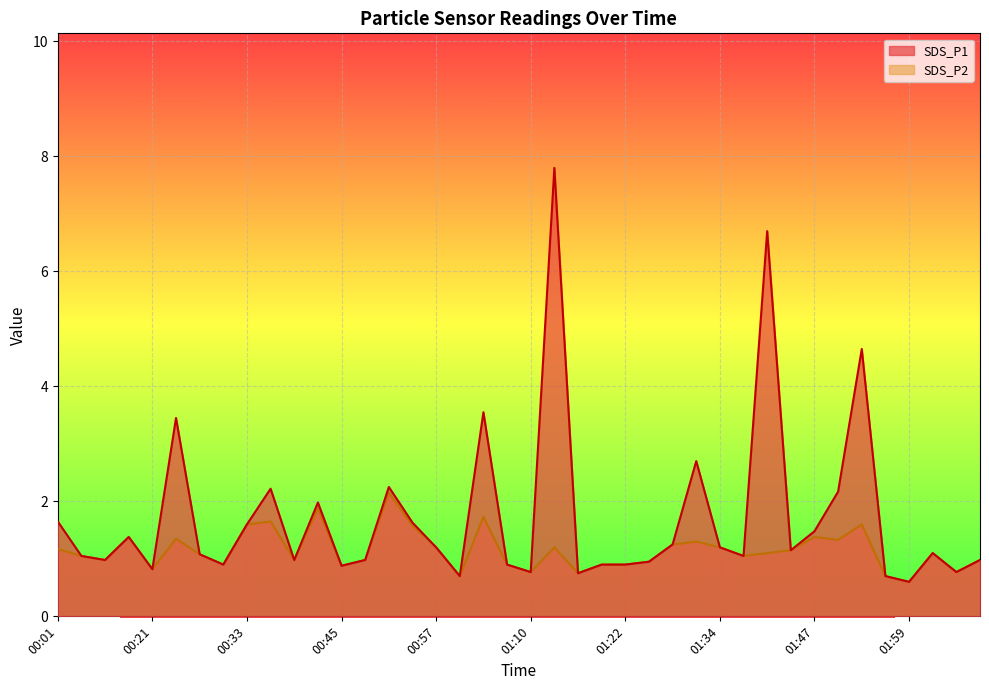

How many data points does each series have?

40